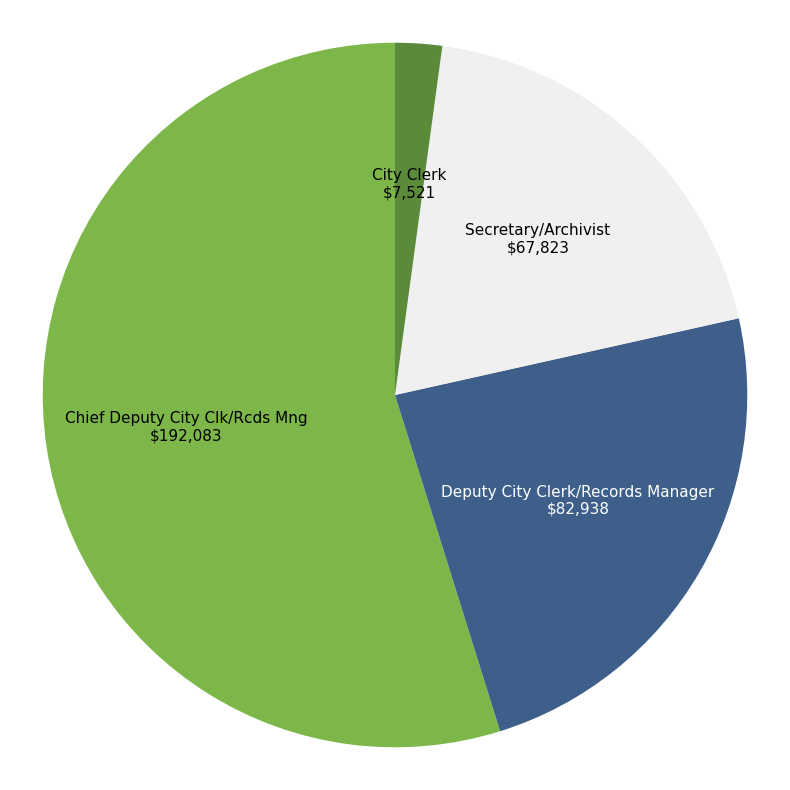

Does any single category account for the majority?

Yes